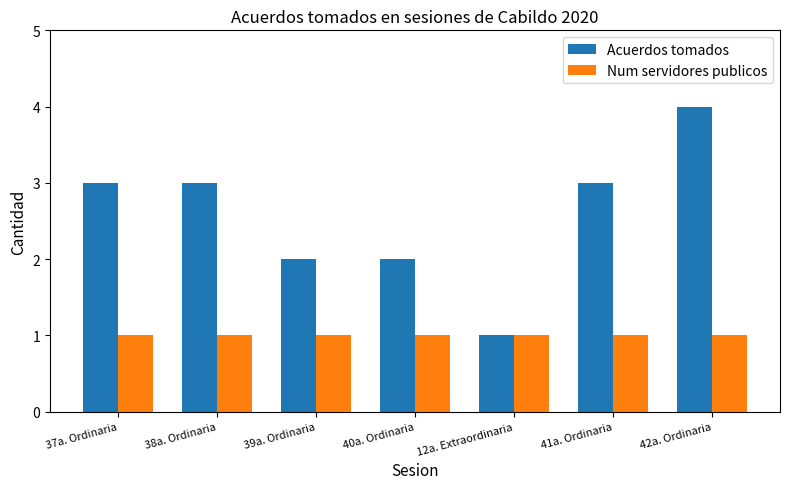

How many groups of bars are there?

7